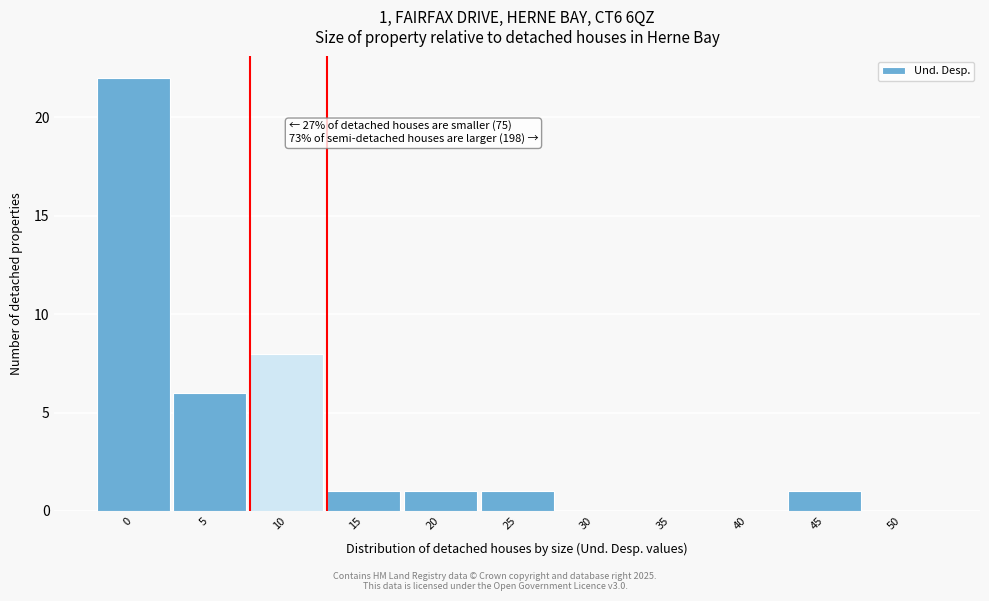

Reading left to right, transcribe all the data shown in this chart.

0=22	5=6	10=8	15=1	20=1	25=1	30=0	35=0	40=0	45=1	50=0